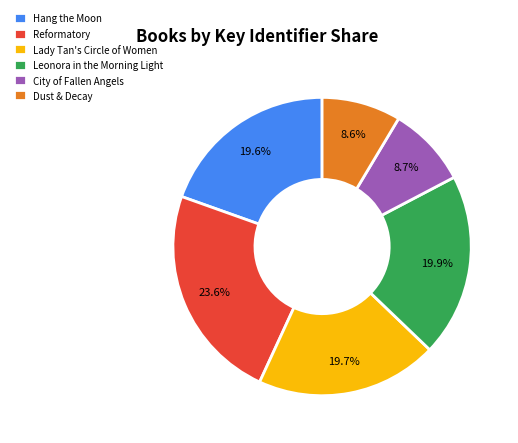

To the nearest percent, what portion does Leonora in the Morning Light represent?

20%